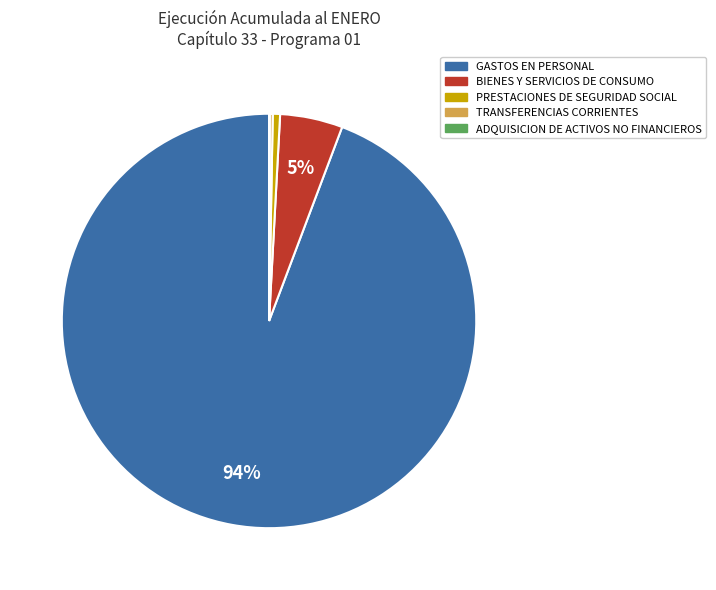

Between BIENES Y SERVICIOS DE CONSUMO and PRESTACIONES DE SEGURIDAD SOCIAL, which is larger?

BIENES Y SERVICIOS DE CONSUMO